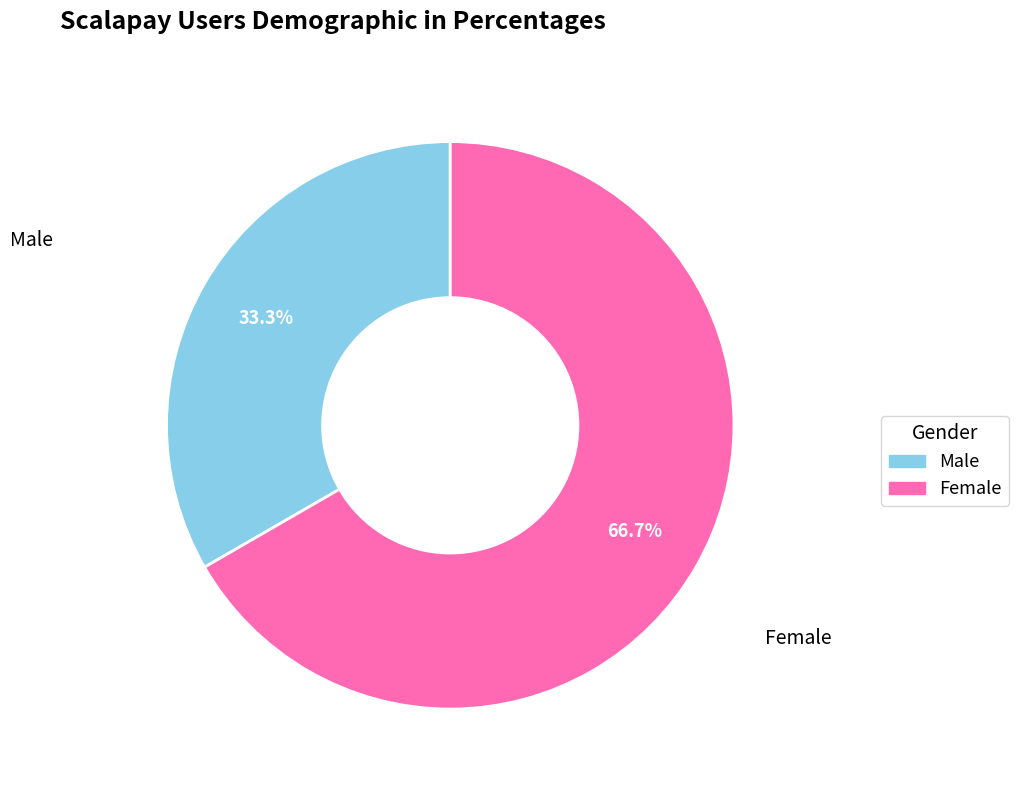

Is there a majority slice in this chart?

Yes